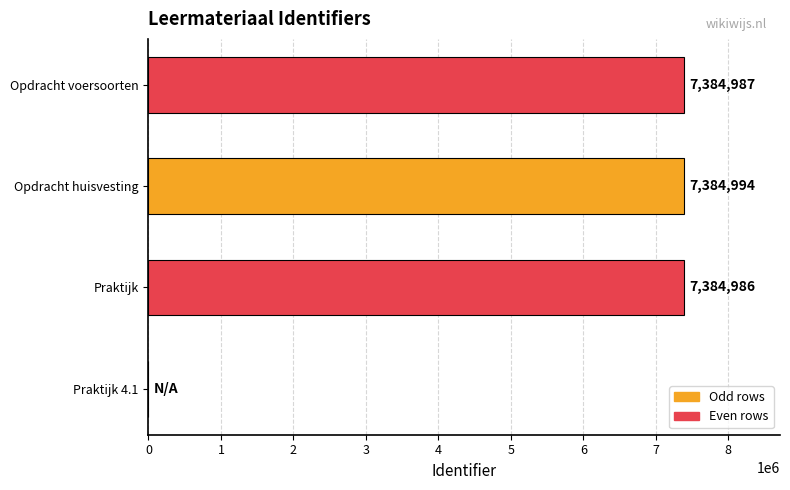

True or false: the data shows 10119658 at Opdracht voersoorten.

False